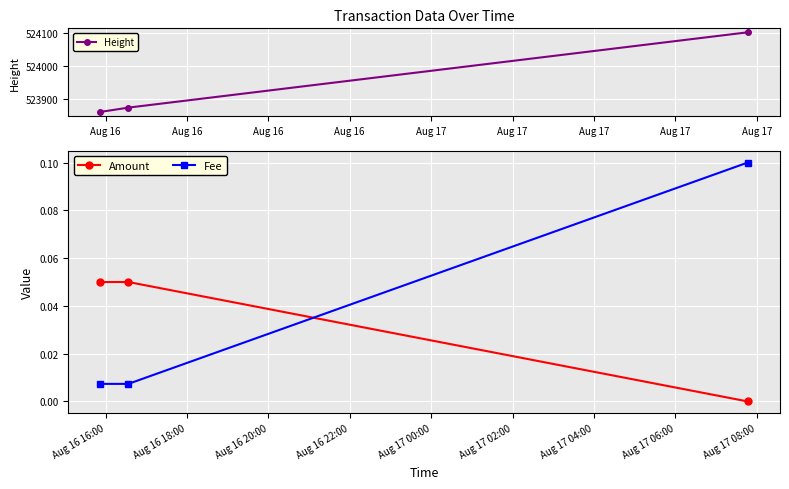

Which series has the widest spread of values?

Height